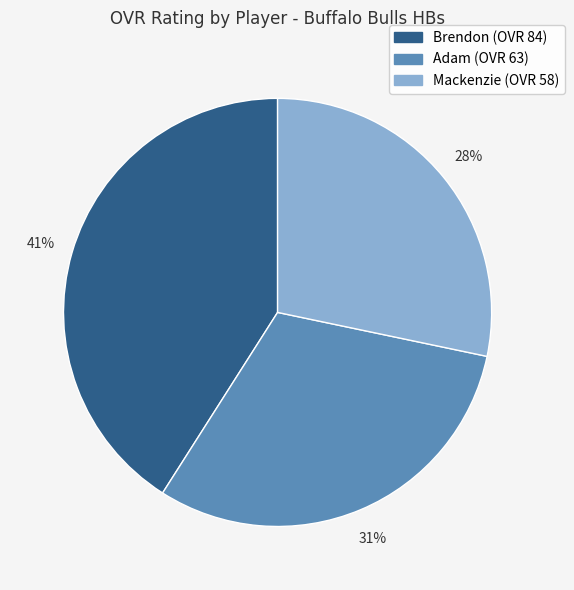

To the nearest percent, what percentage of the pie is Brendon?

41%